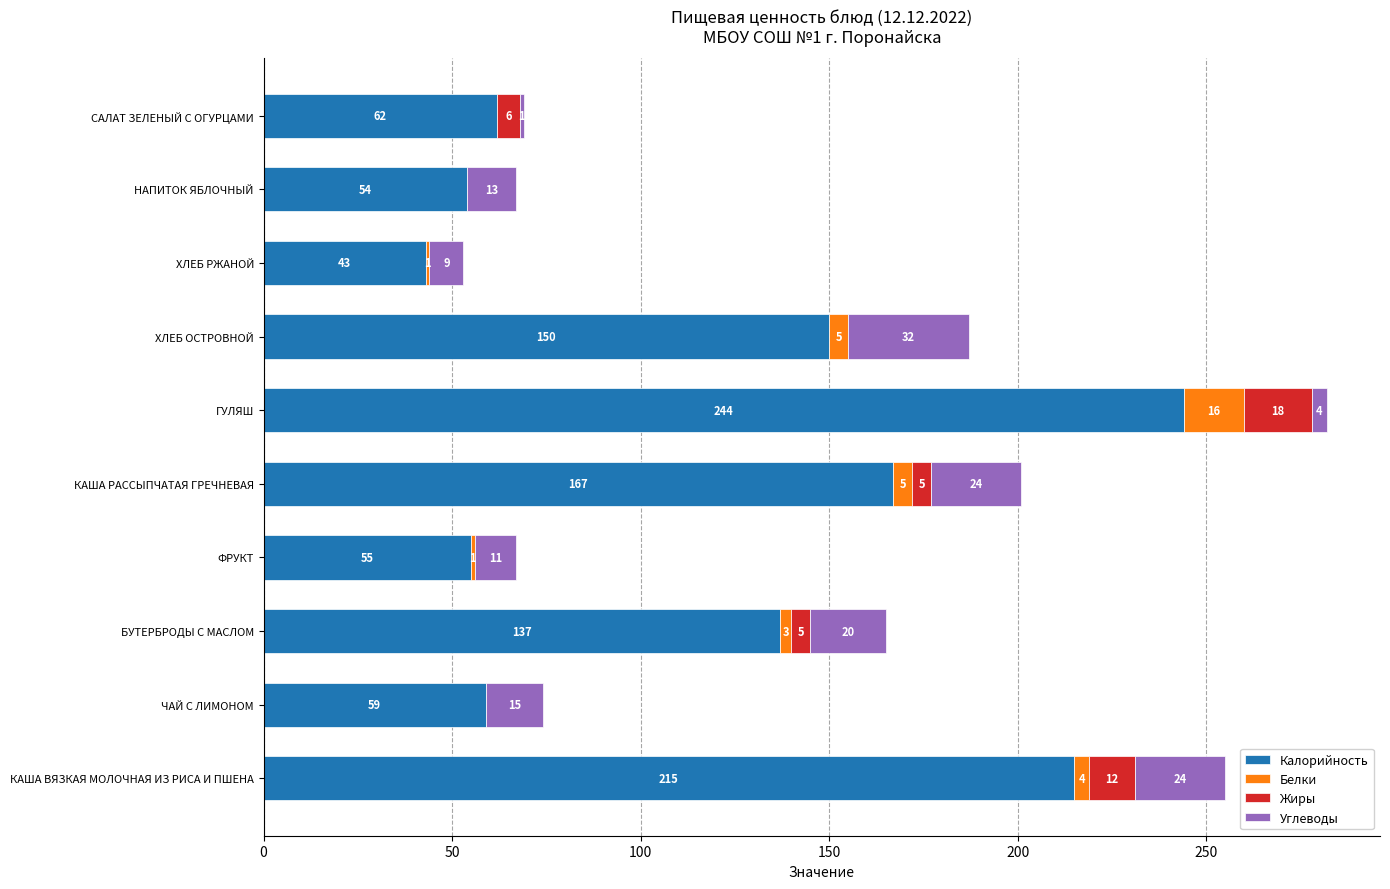

What is the total value across all series at ГУЛЯШ?

282